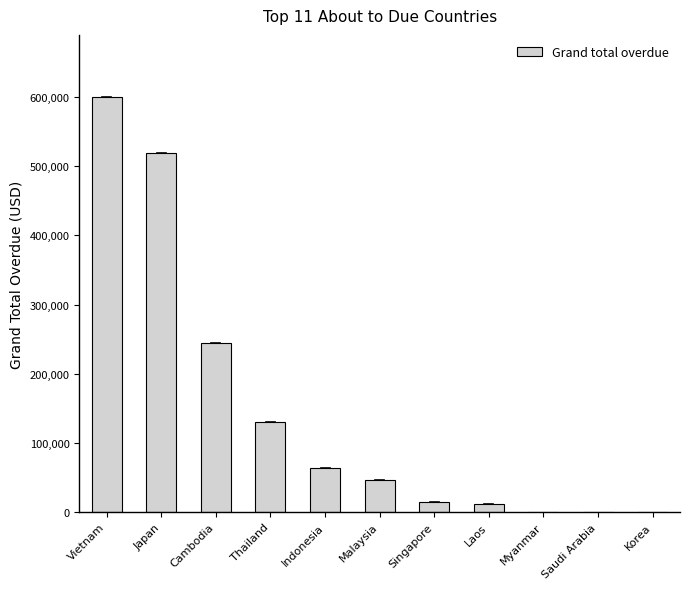

What is the change in value from Indonesia to Saudi Arabia?

-63019.4